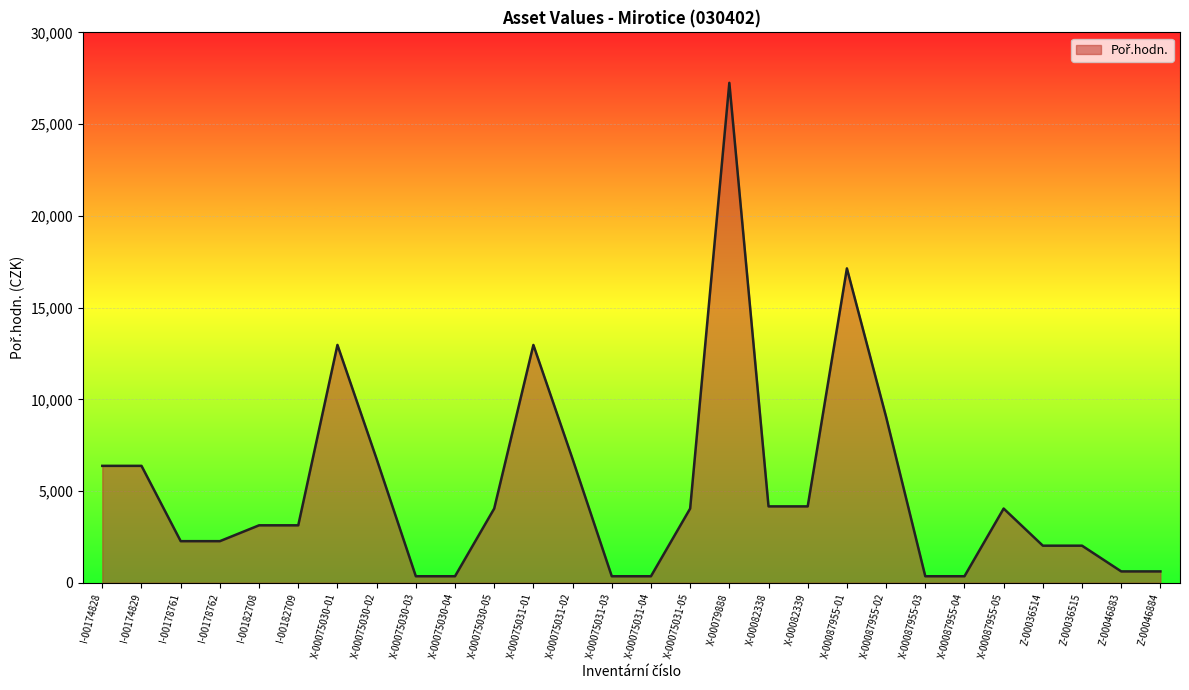

What is the change in value from I-00178762 to Z-00046884?

-1648